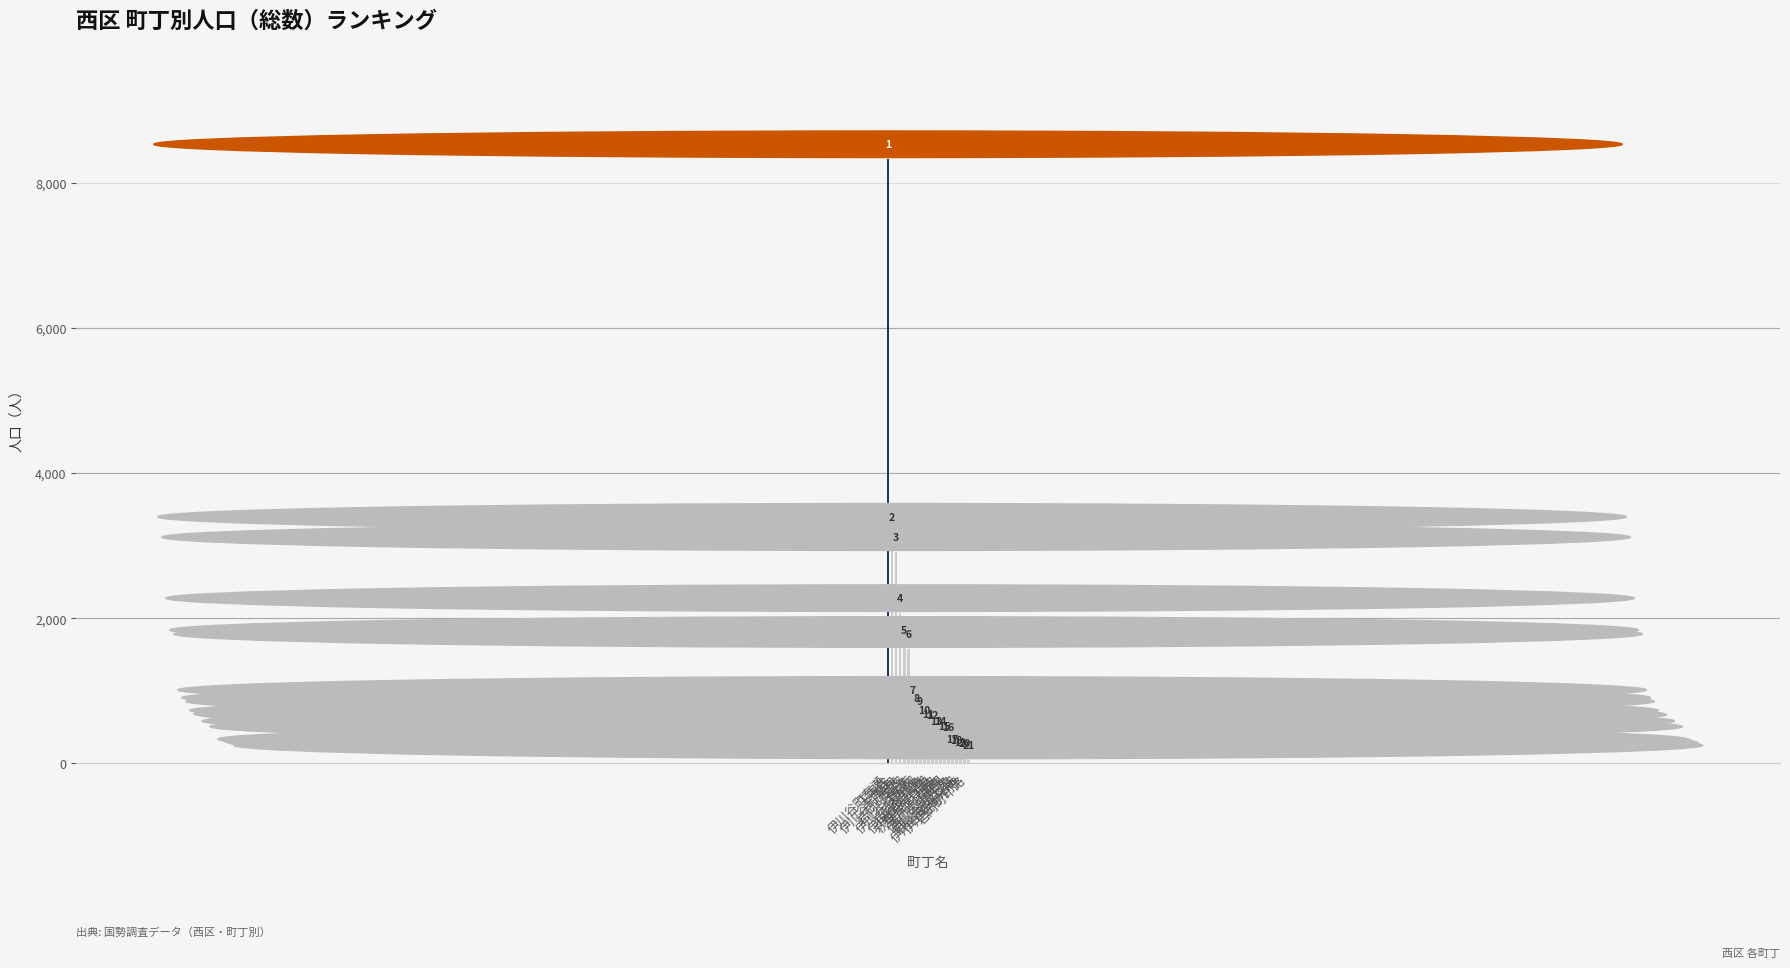

What is the difference between the values at 伊川谷町長坂 and 岩岡町印路?

657